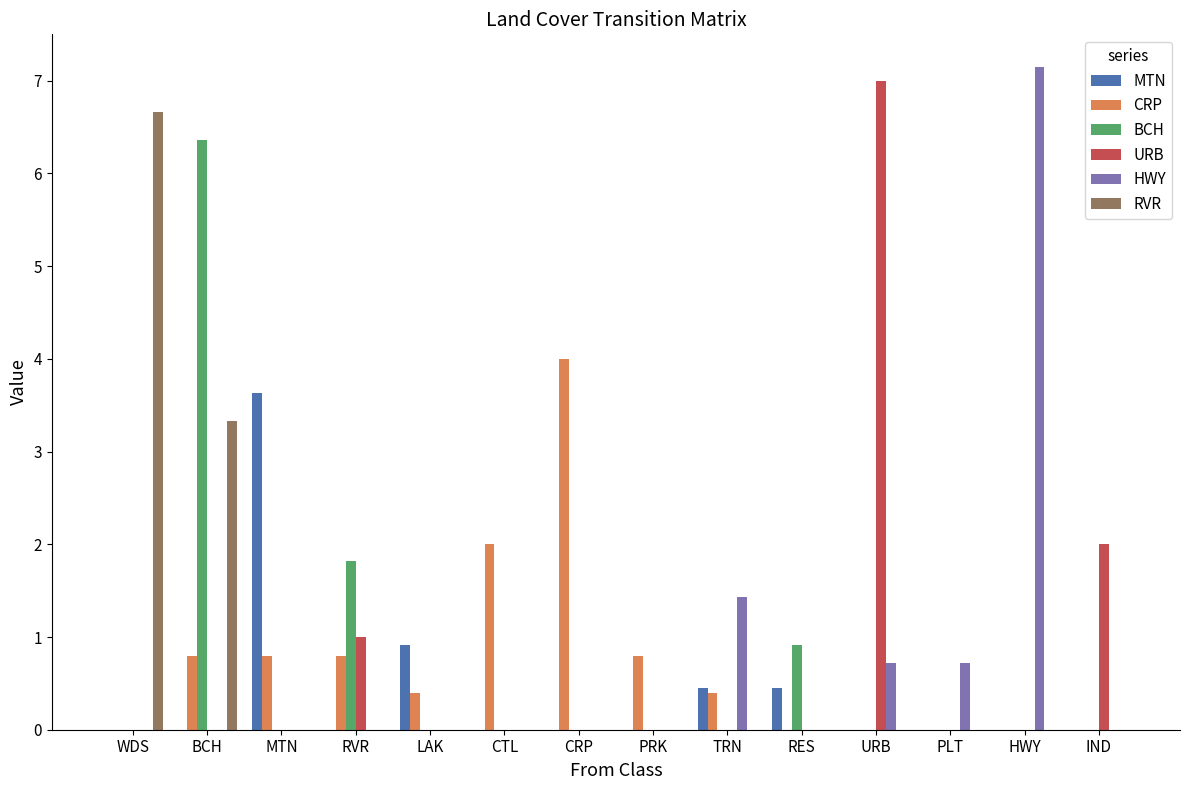

Are the bars horizontal?

No